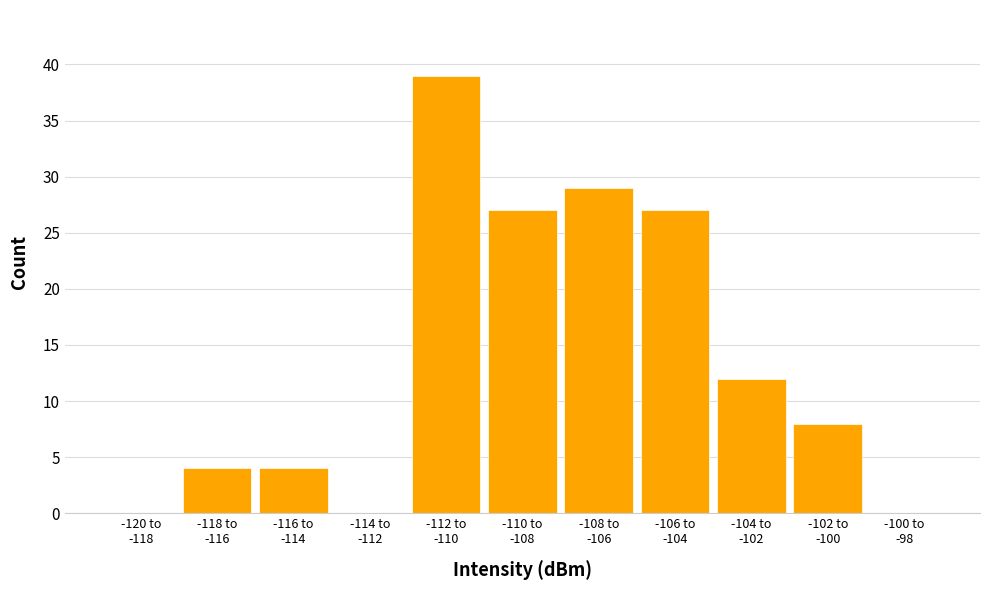

What is the greatest value displayed?

39